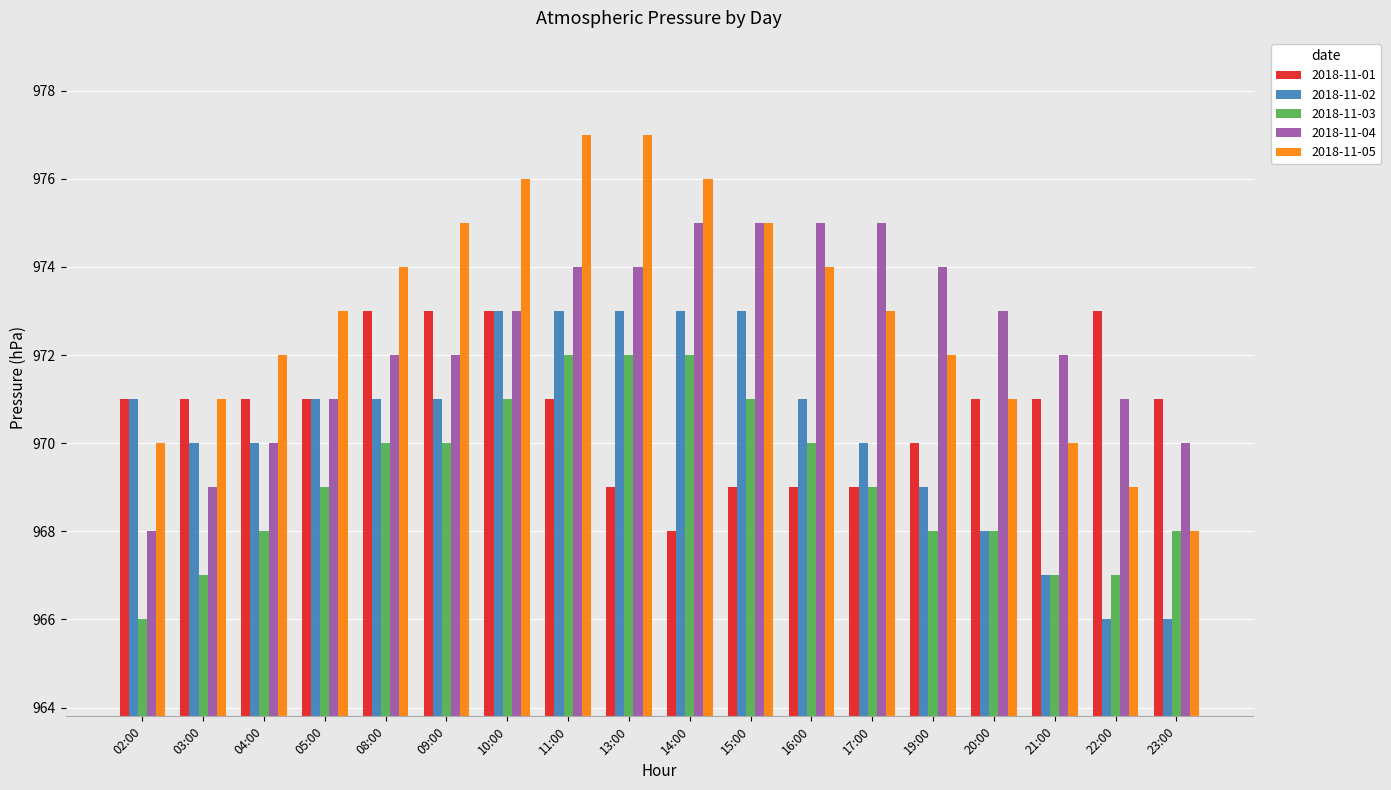

True or false: 2018-11-03 has a value of 528 at 11:00.

False